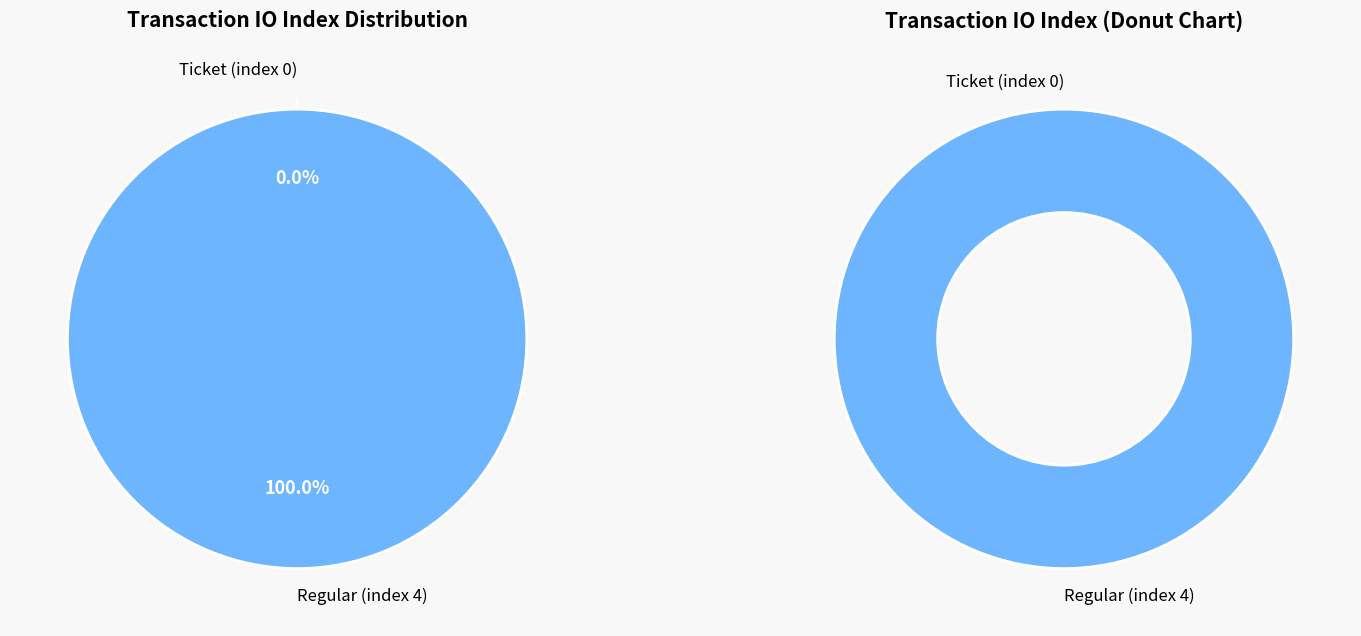

True or false: Regular (index 4) accounts for 95% of the total.

False